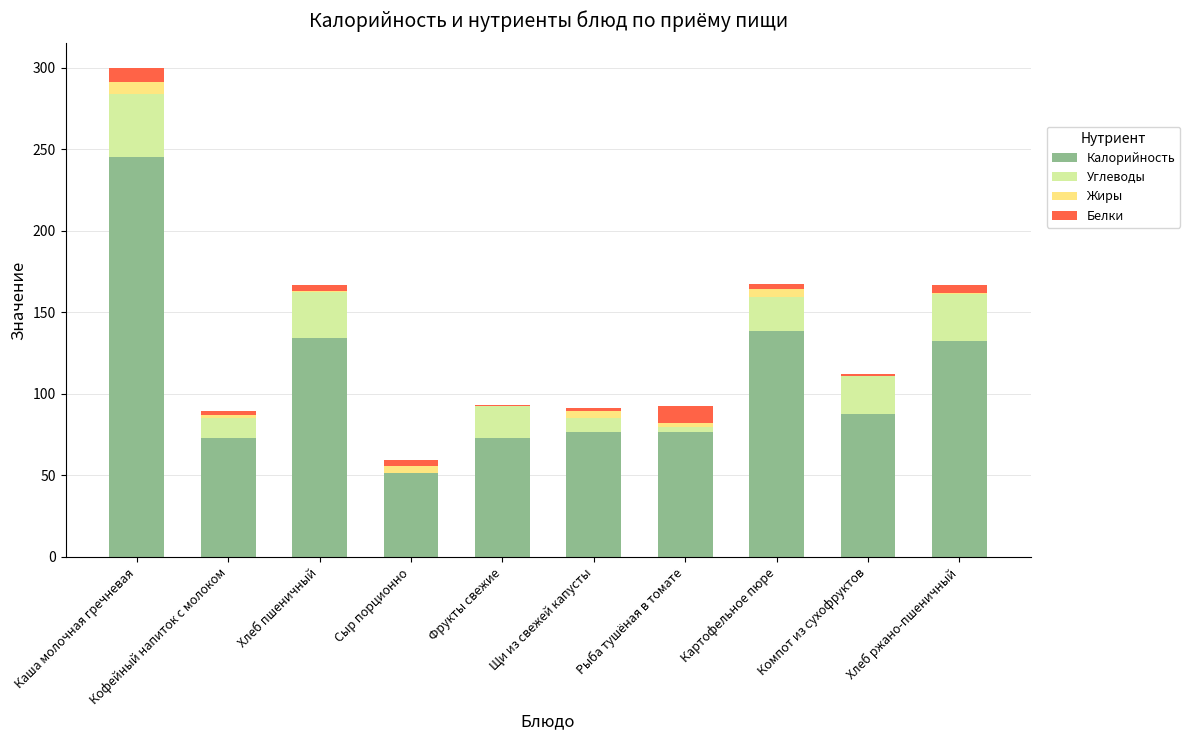

At which category is the sum across all series the highest?

Каша молочная гречневая